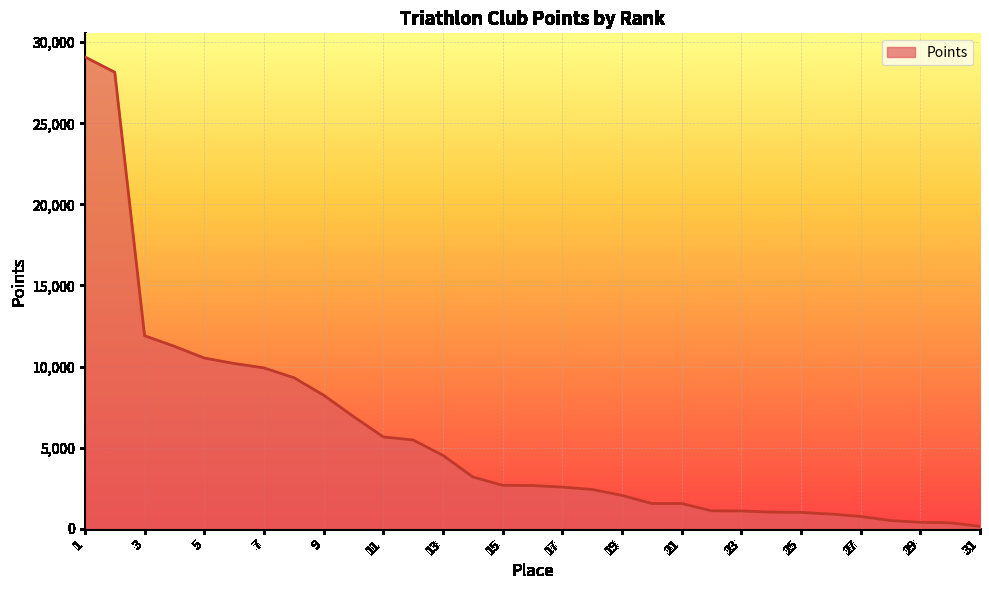

What is the difference between the maximum and minimum values?

28959